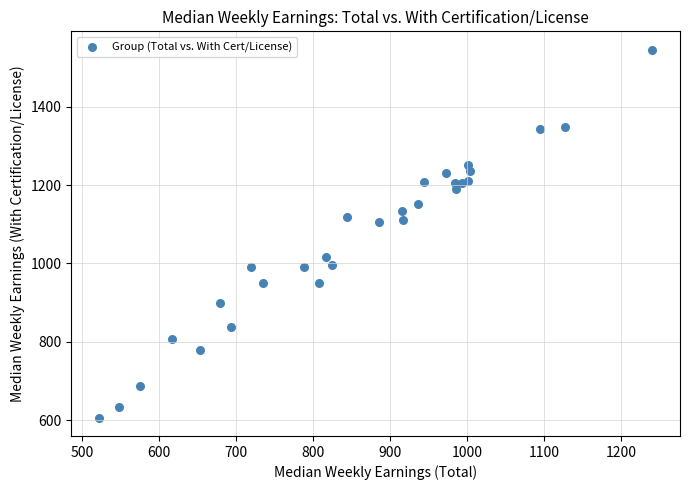

What is the range of X values (max minus min)?

719